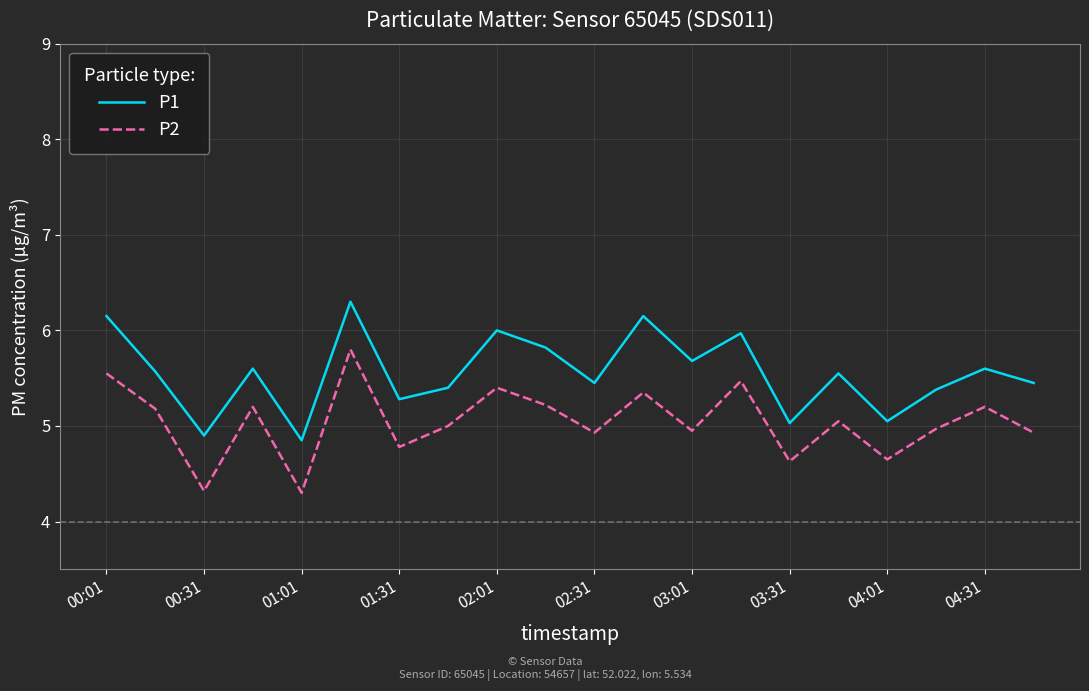

Which series has the largest total across all categories?

P1